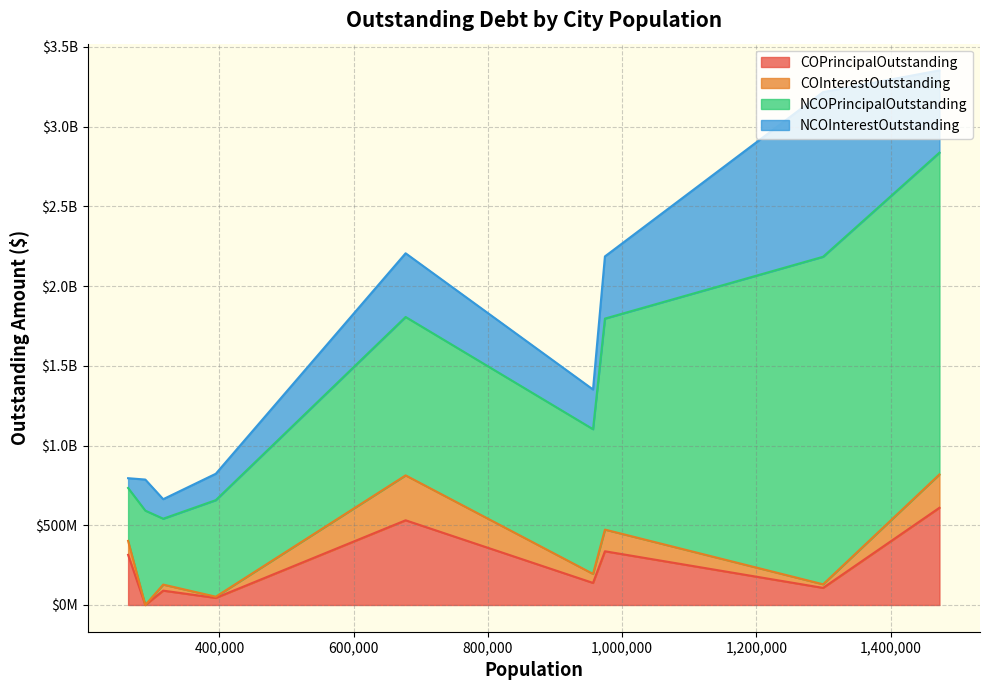

Between San Antonio and Lubbock, which series saw the biggest shift?

NCOPrincipalOutstanding